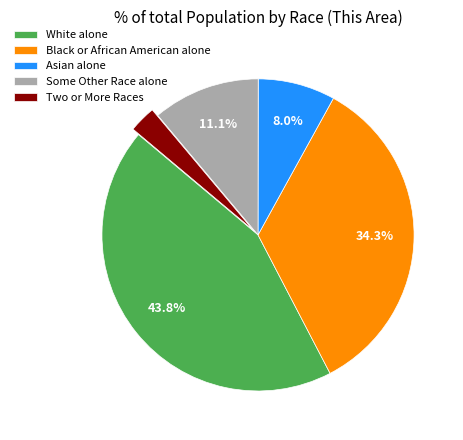

Which slice is the smallest?

Two or More Races